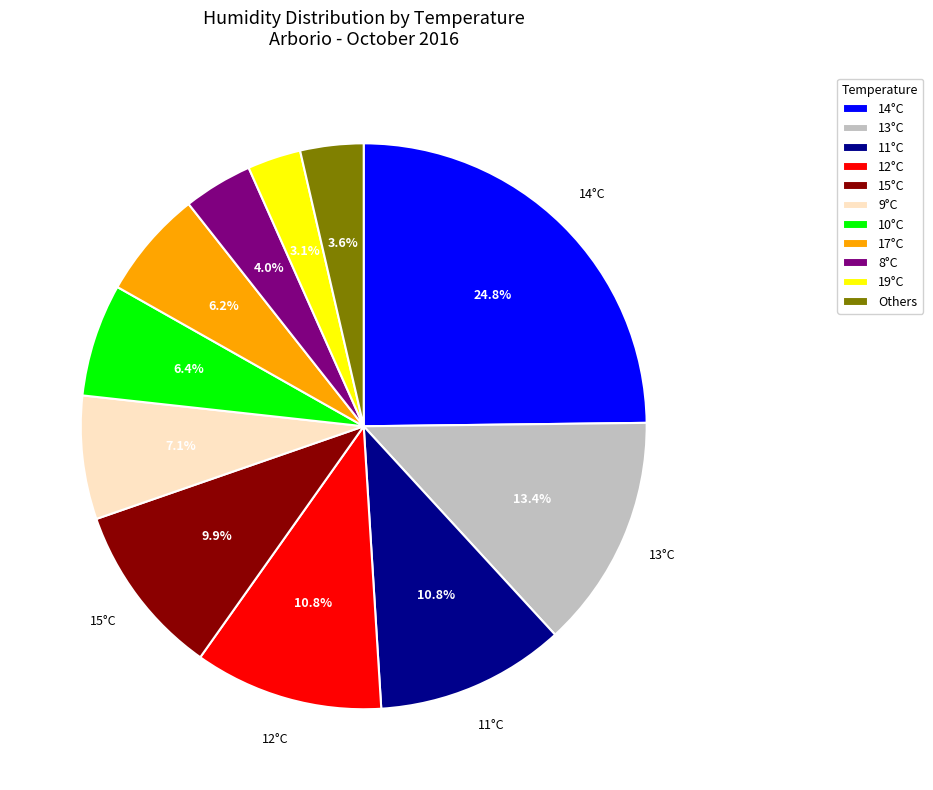

Does 19°C represent more than half of the total?

No